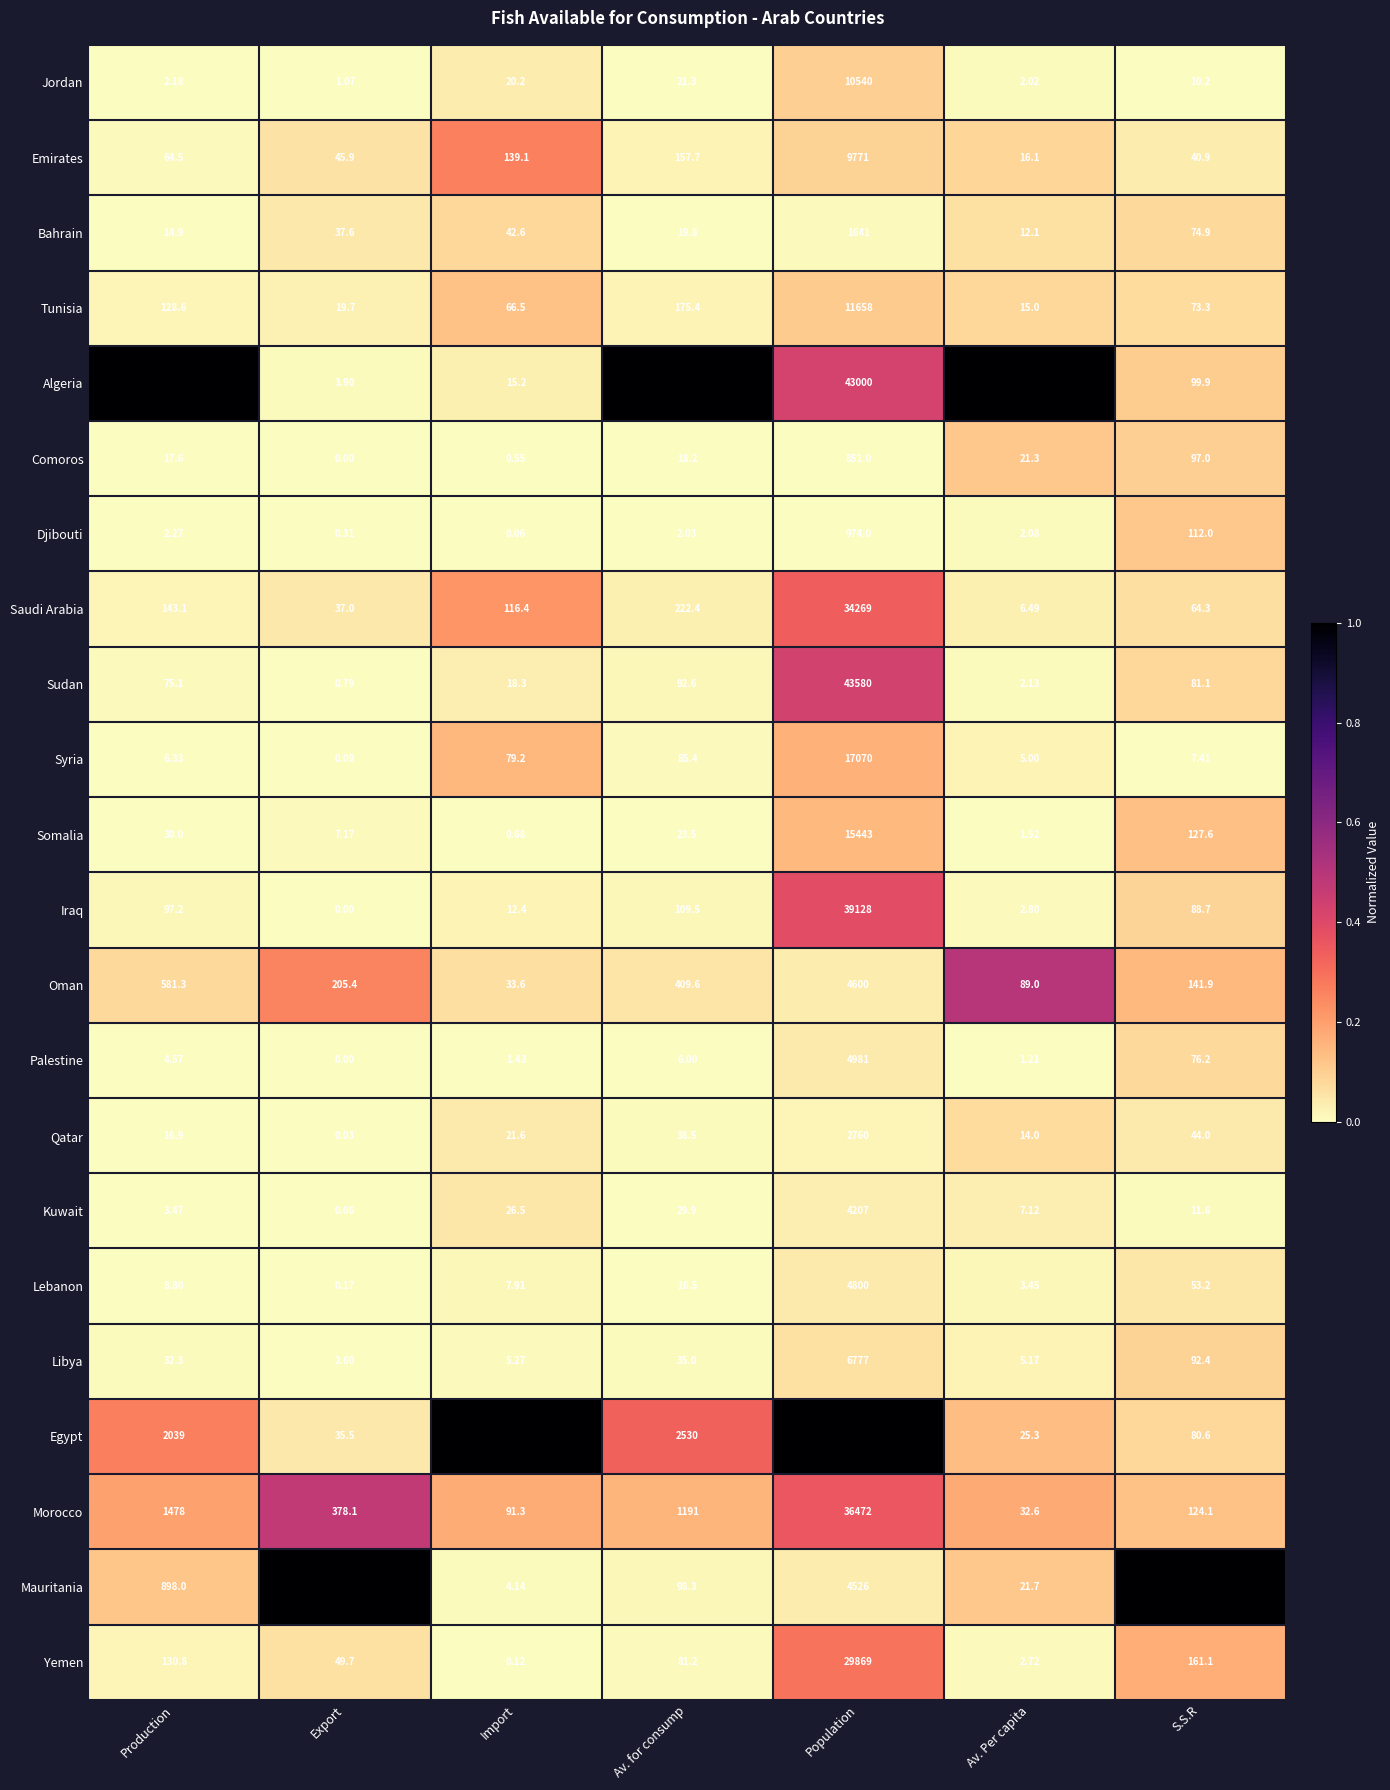

Rank the series by their maximum value, from highest to lowest.

Egypt, Sudan, Algeria, Iraq, Morocco, Saudi Arabia, Yemen, Syria, Somalia, Tunisia, Jordan, Emirates, Libya, Palestine, Lebanon, Oman, Mauritania, Kuwait, Qatar, Bahrain, Djibouti, Comoros